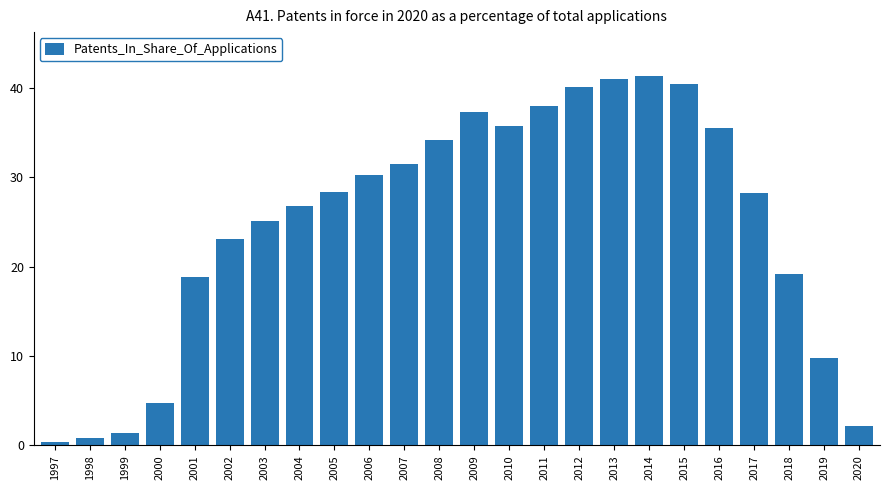

What is the maximum value shown in the chart?

41.3